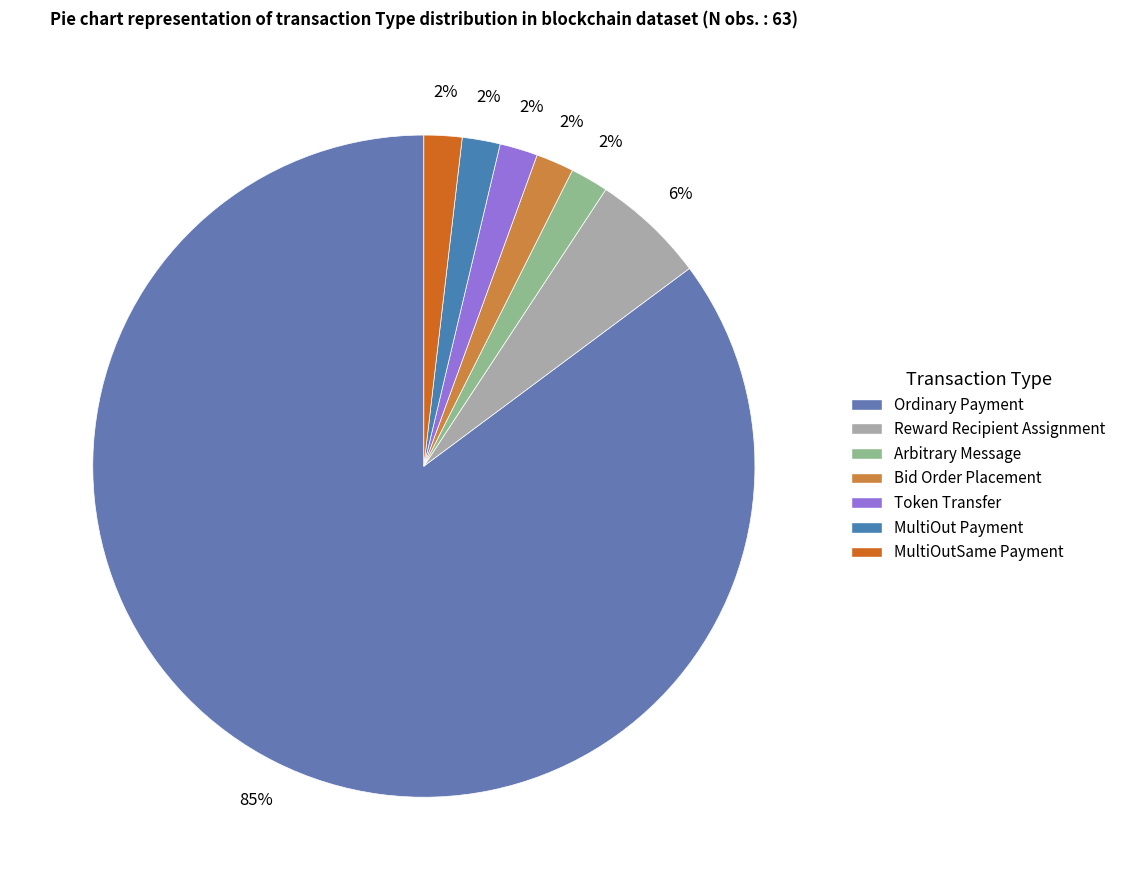

Count the number of slices in the pie.

7